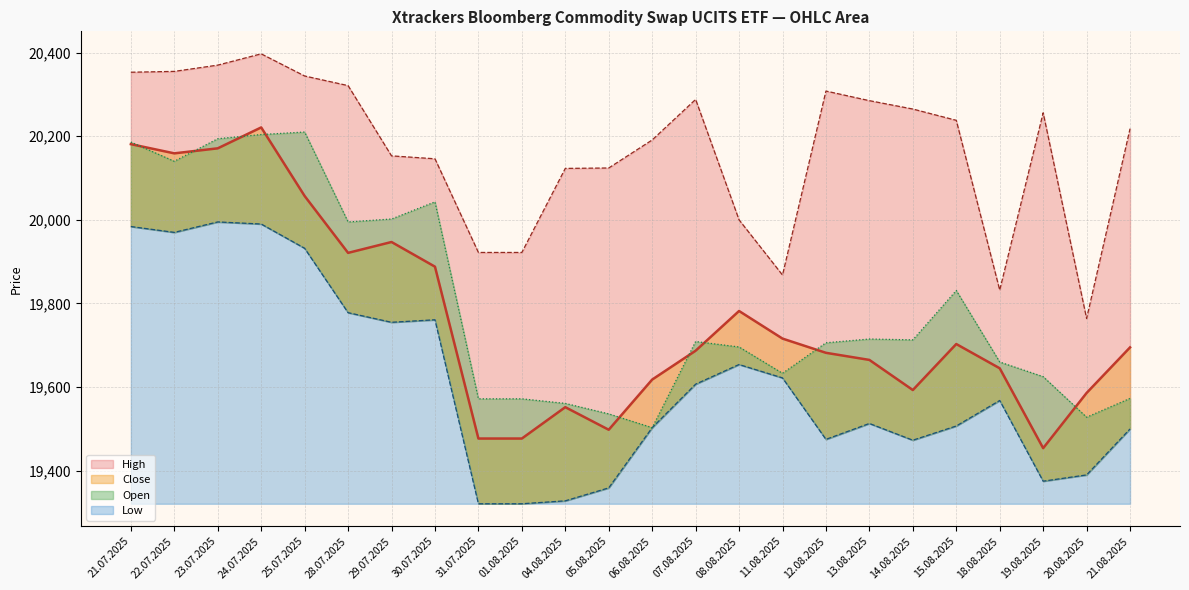

What is the label of the 13th point from the right?

05.08.2025